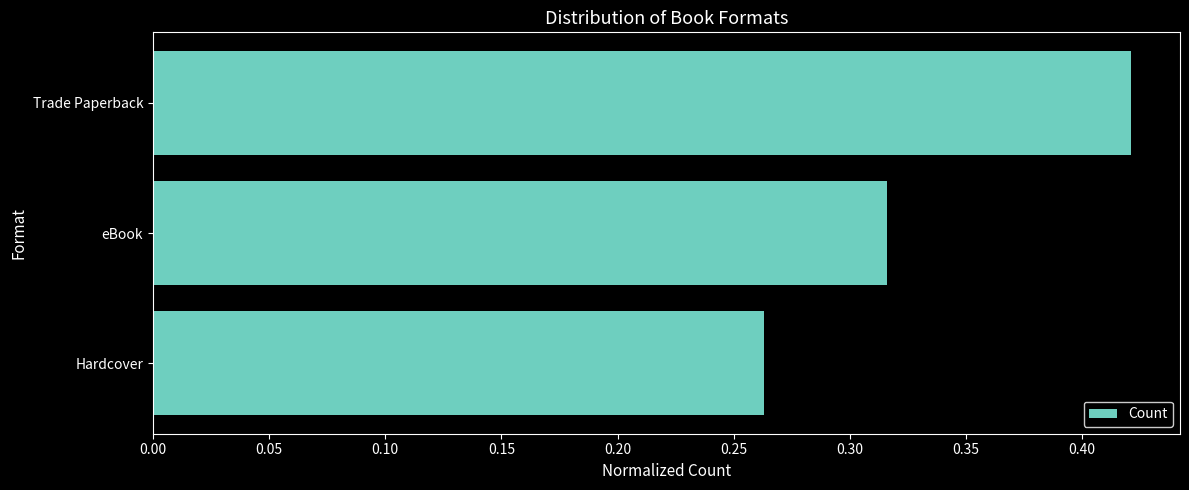

Which category has the highest value across all series?

Trade Paperback